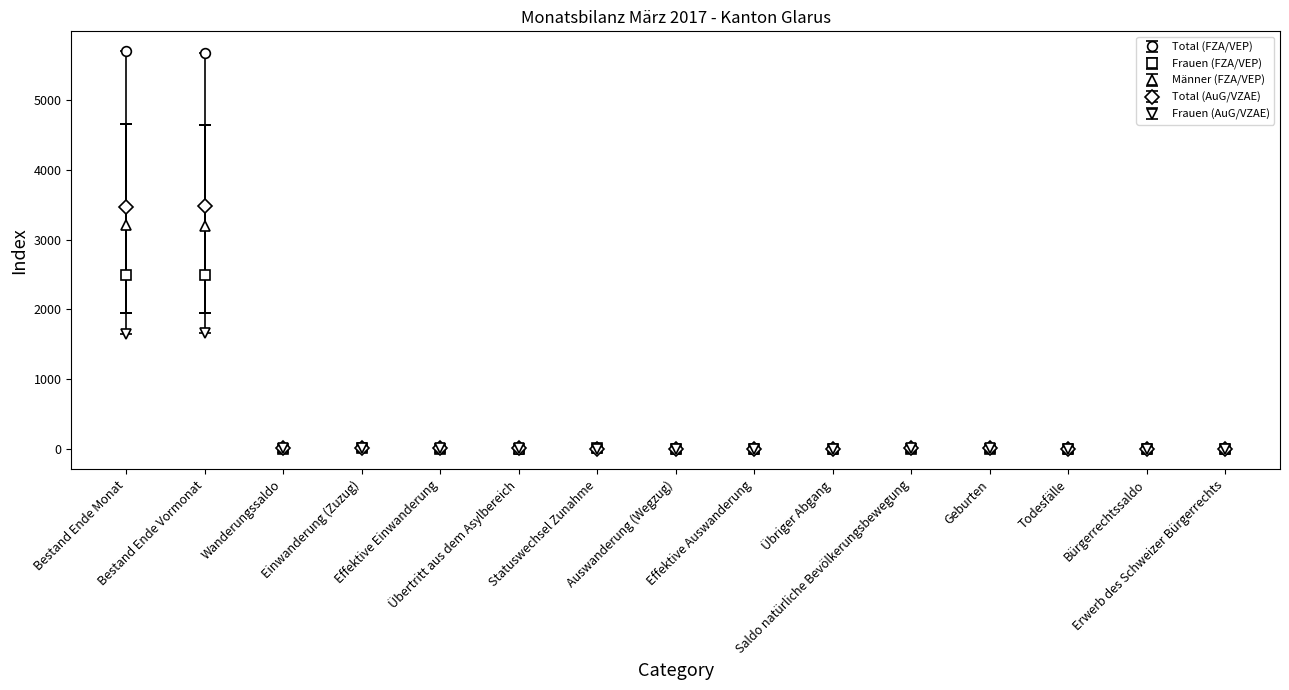

What is the highest value of the Total (AuG/VZAE) series?

3478